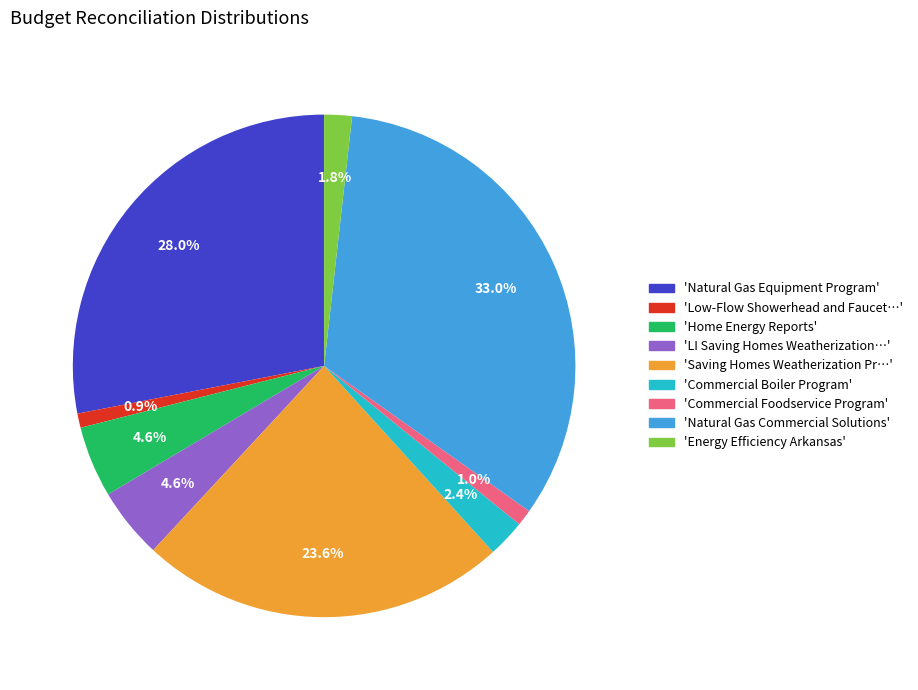

Does any single category account for the majority?

No